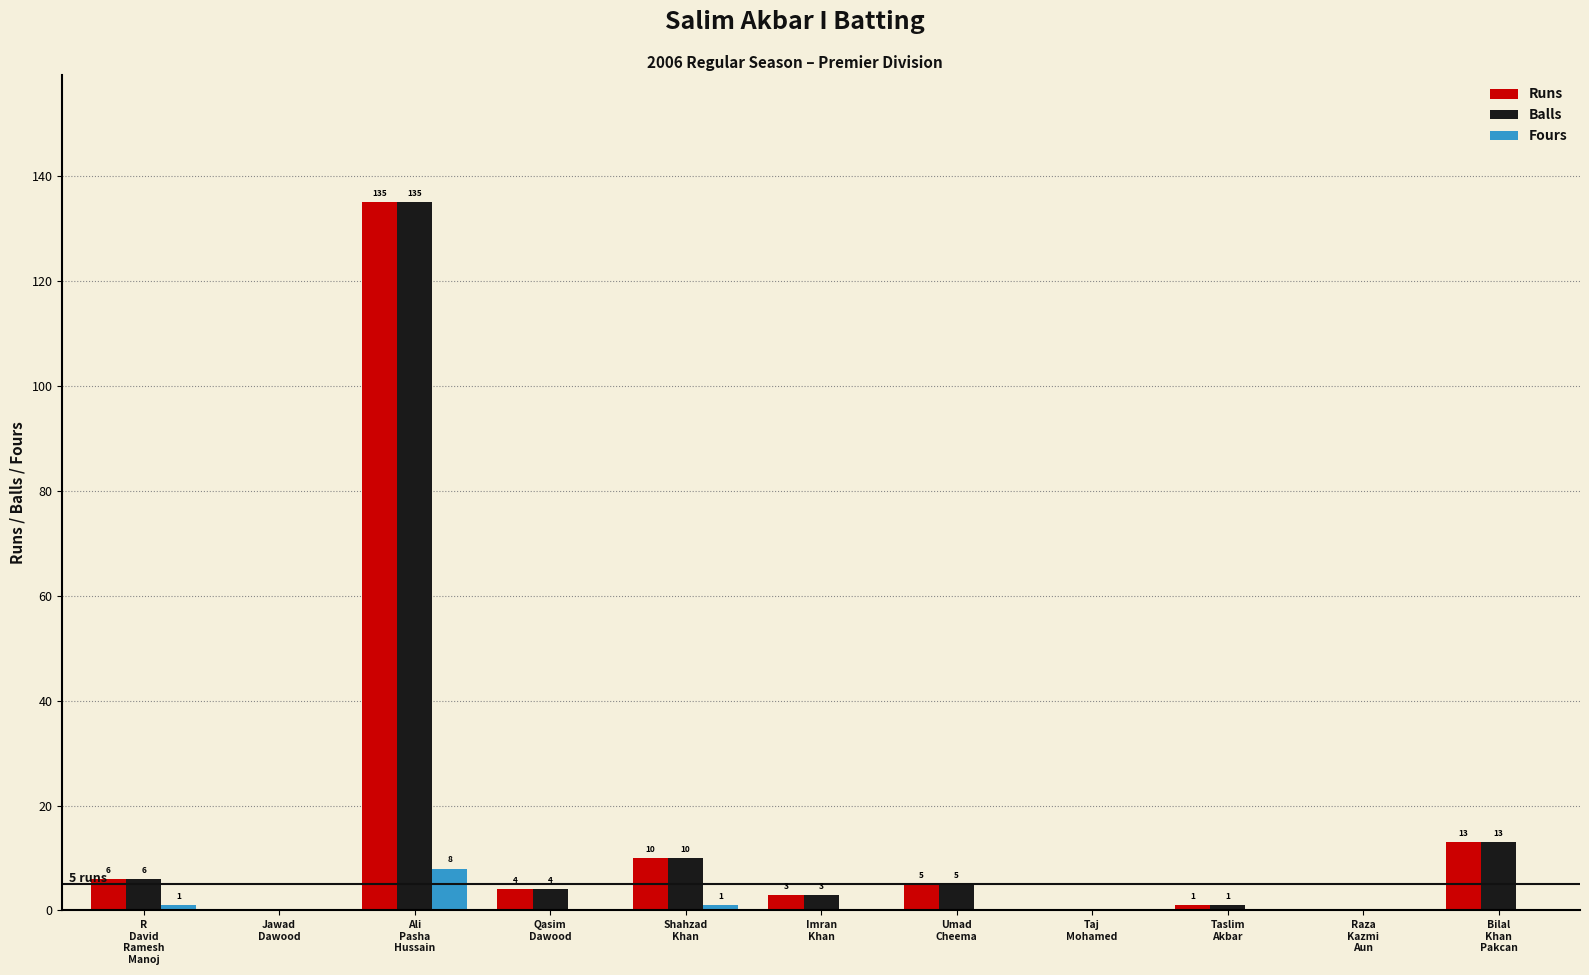

At which label does Balls first exceed 4?

R
David
Ramesh
Manoj